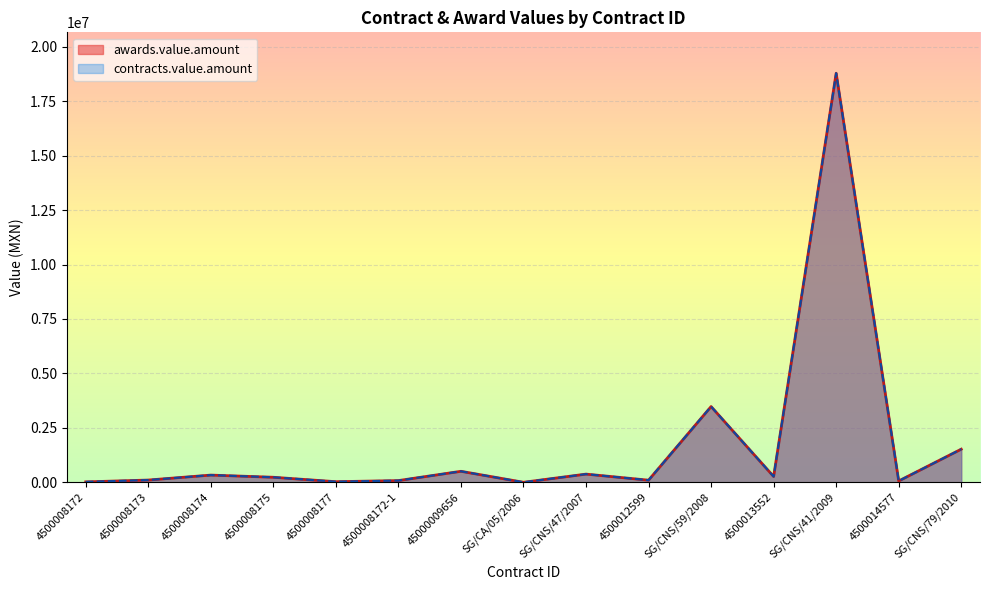

What is the label of the 15th point from the left?

SG/CNS/79/2010